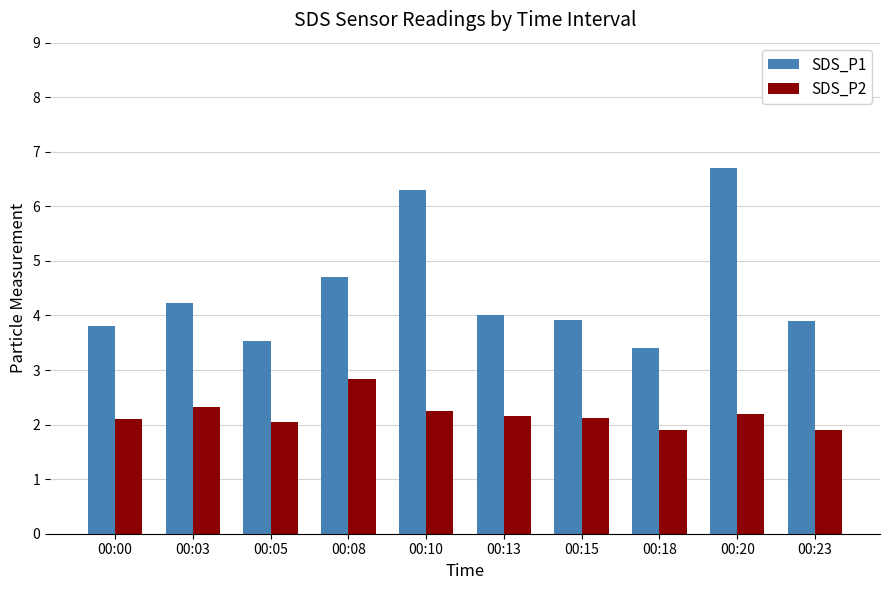

At which label does SDS_P1 first exceed 4?

00:03